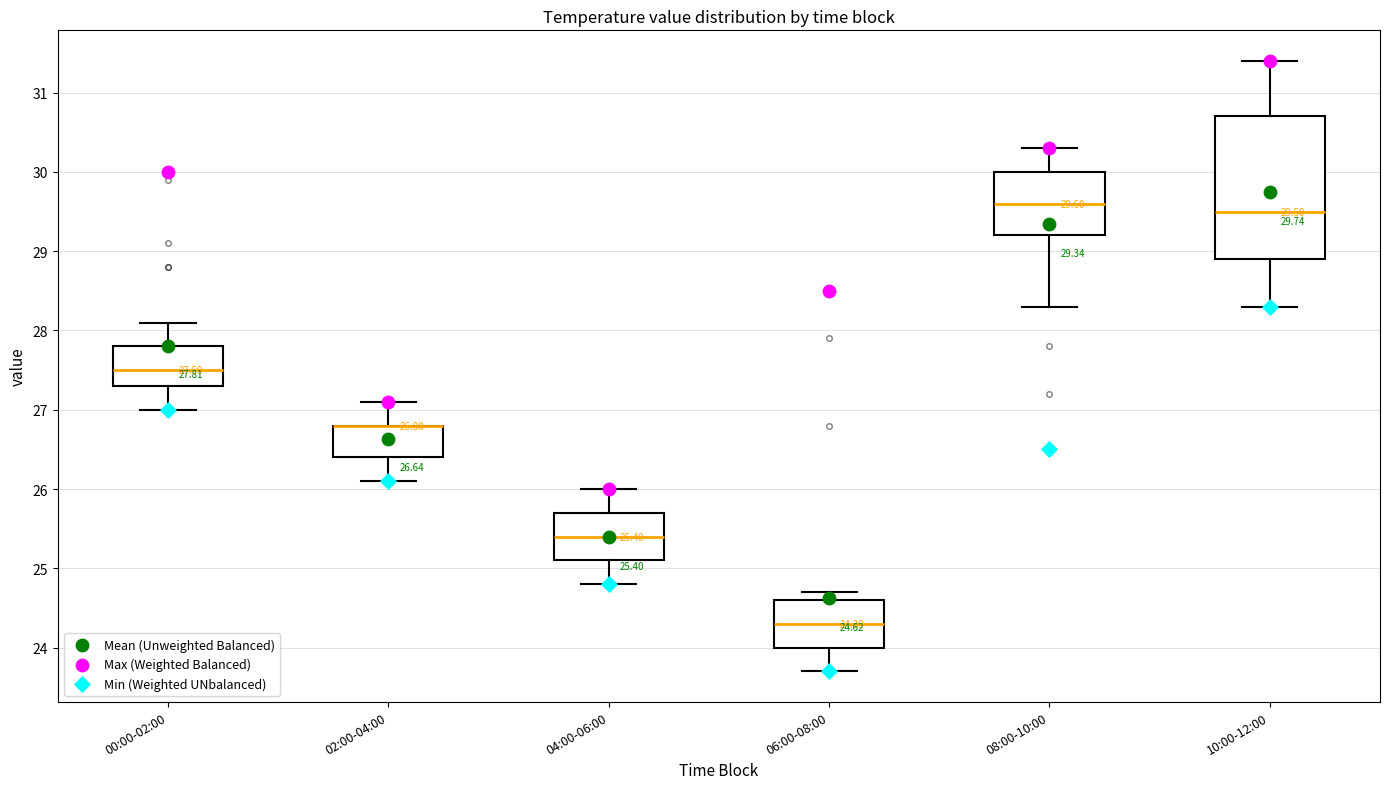

Comparing the boxes themselves (not the whiskers), which one is the tallest?

10:00-12:00